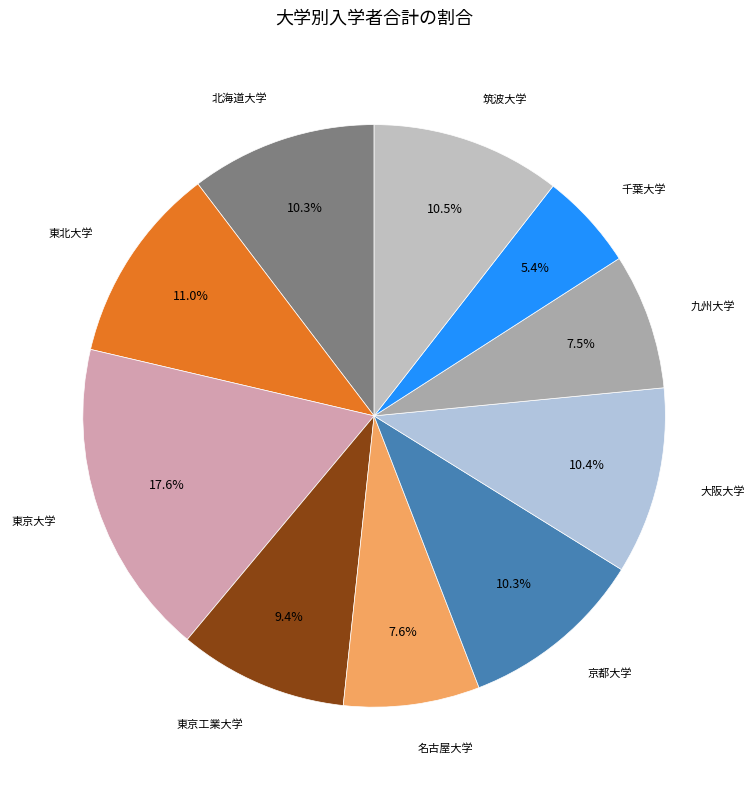

How many slices are in this pie chart?

10